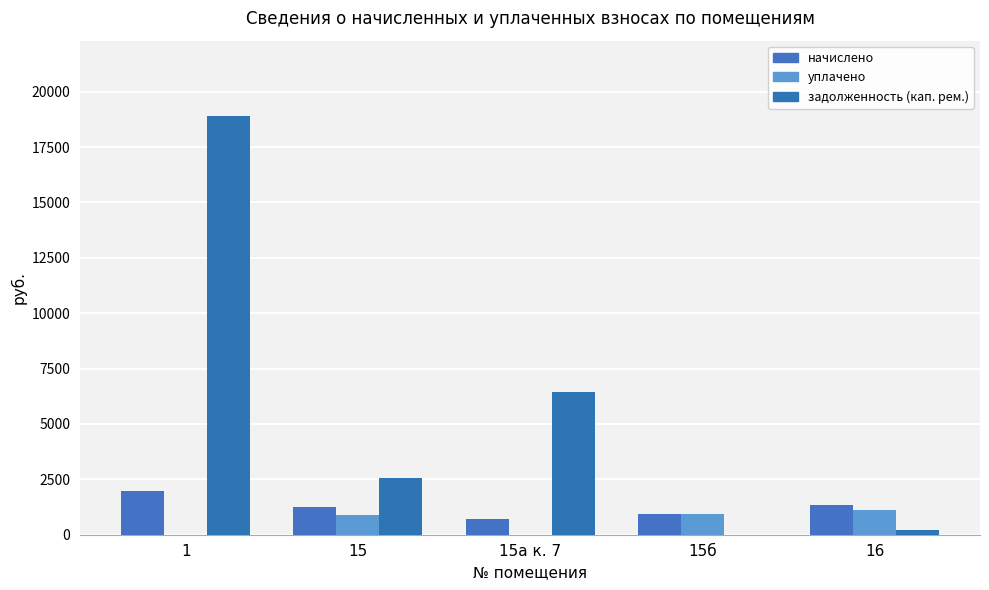

What is the total value across all series at 15б?

1844.4